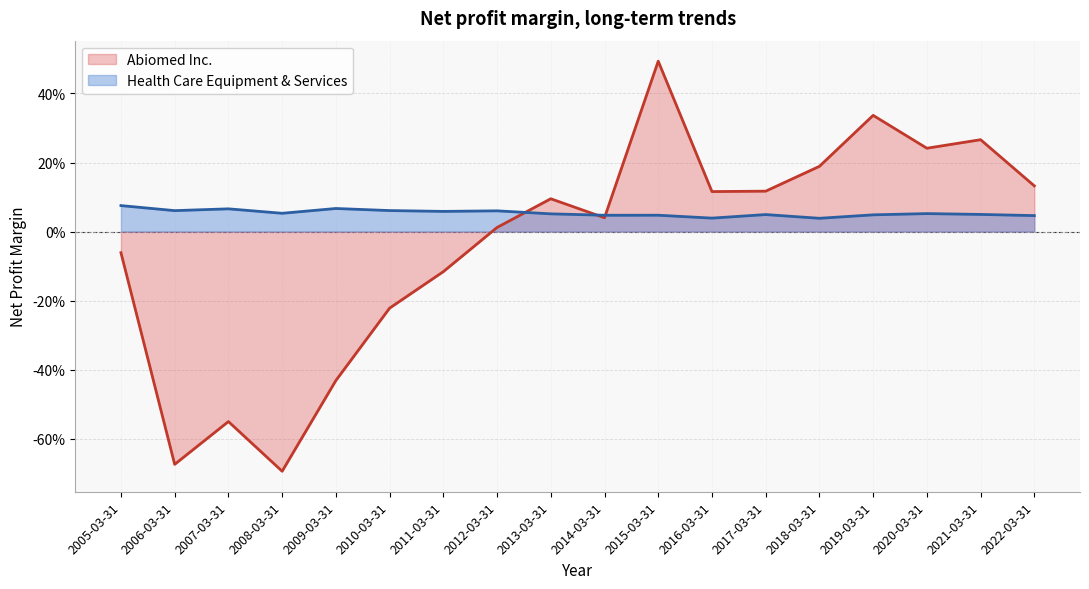

What is the sum of all Health Care Equipment & Services values?

1.0